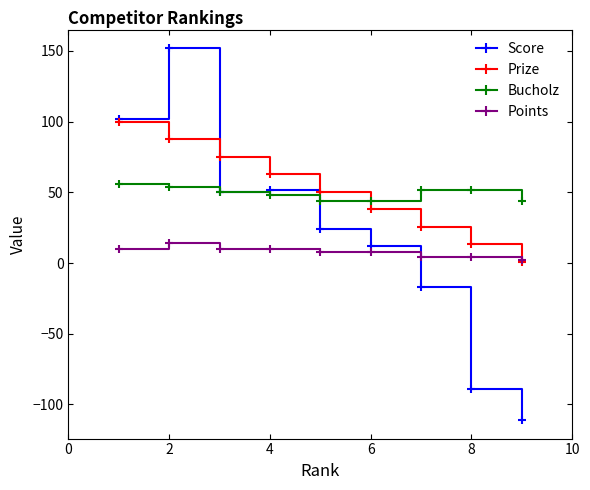

True or false: Score has more than 0 interior local peaks.

True